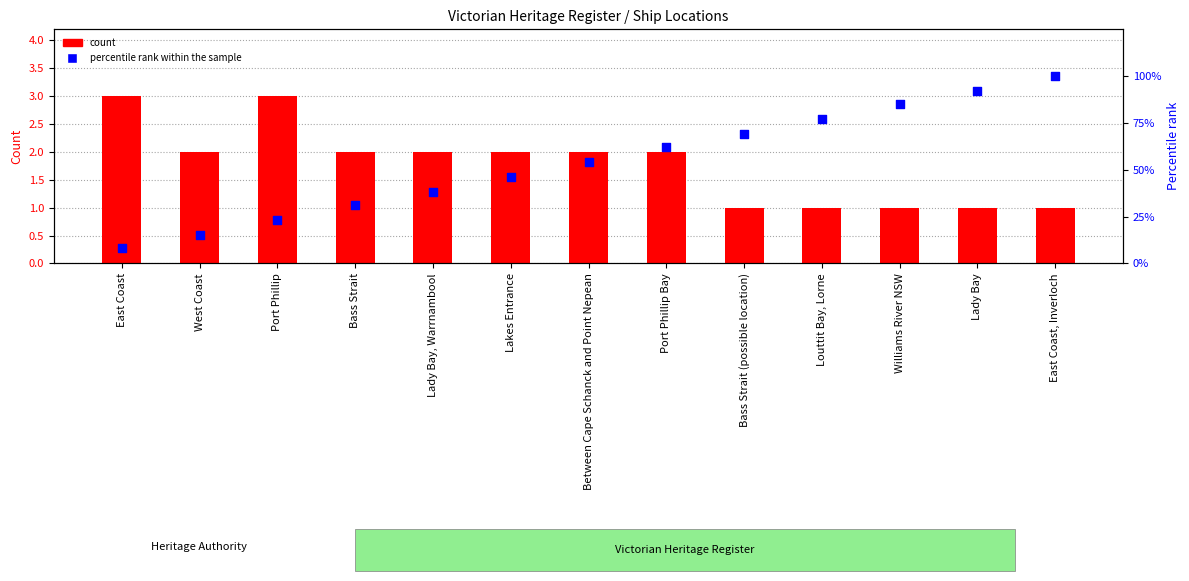

What are all the series names shown in the legend?

count, percentile rank within the sample